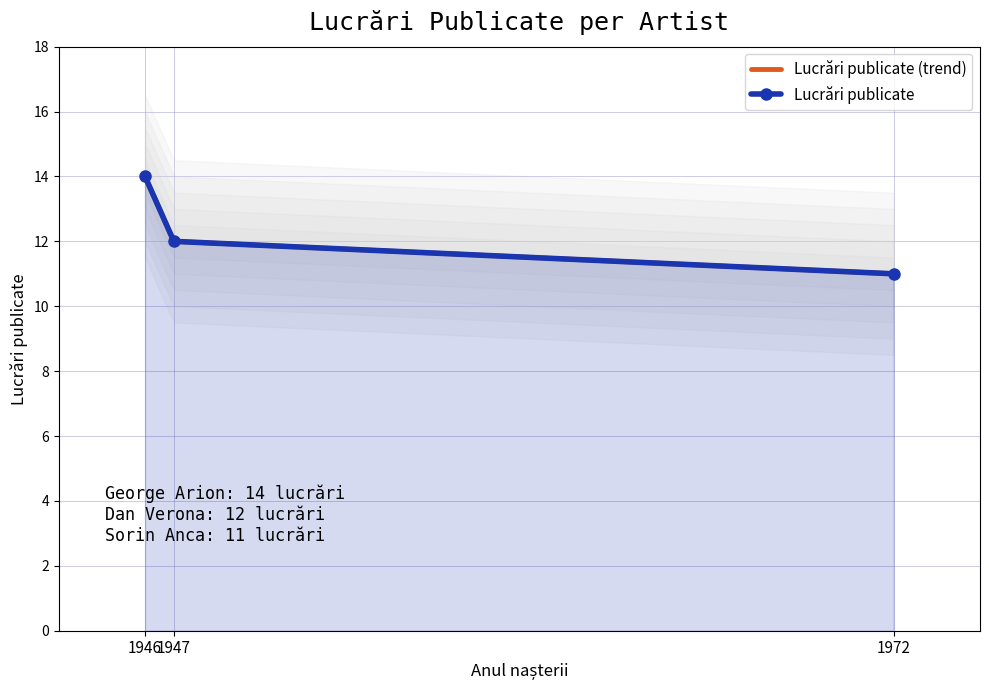

What is the approximate value at George Arion (1946)?

14